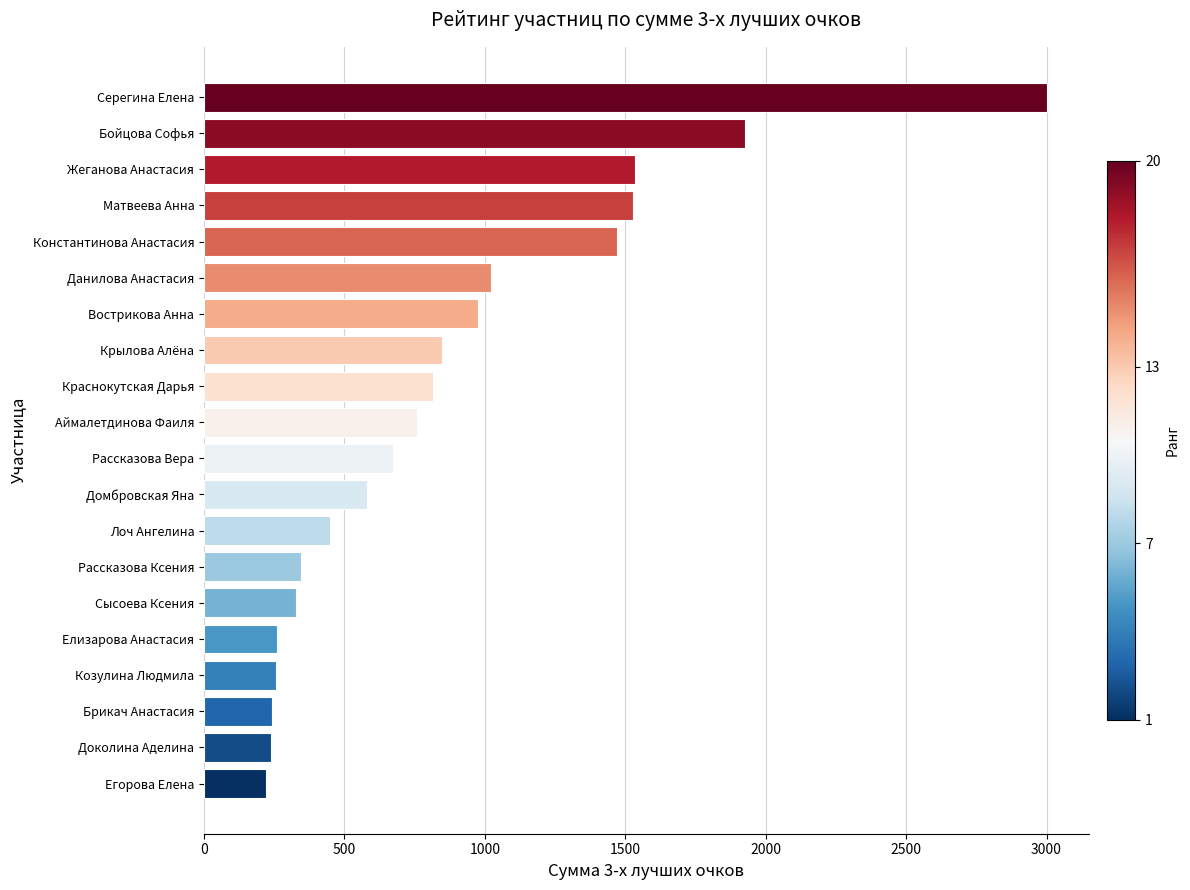

What is the label of the 8th bar from the top?

Крылова Алёна